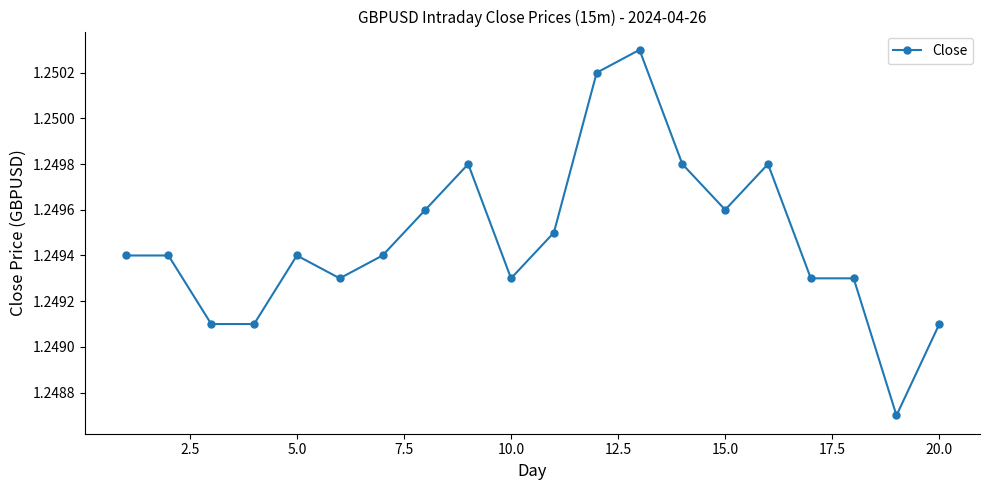

True or false: the data has more than 0 interior local peaks.

True